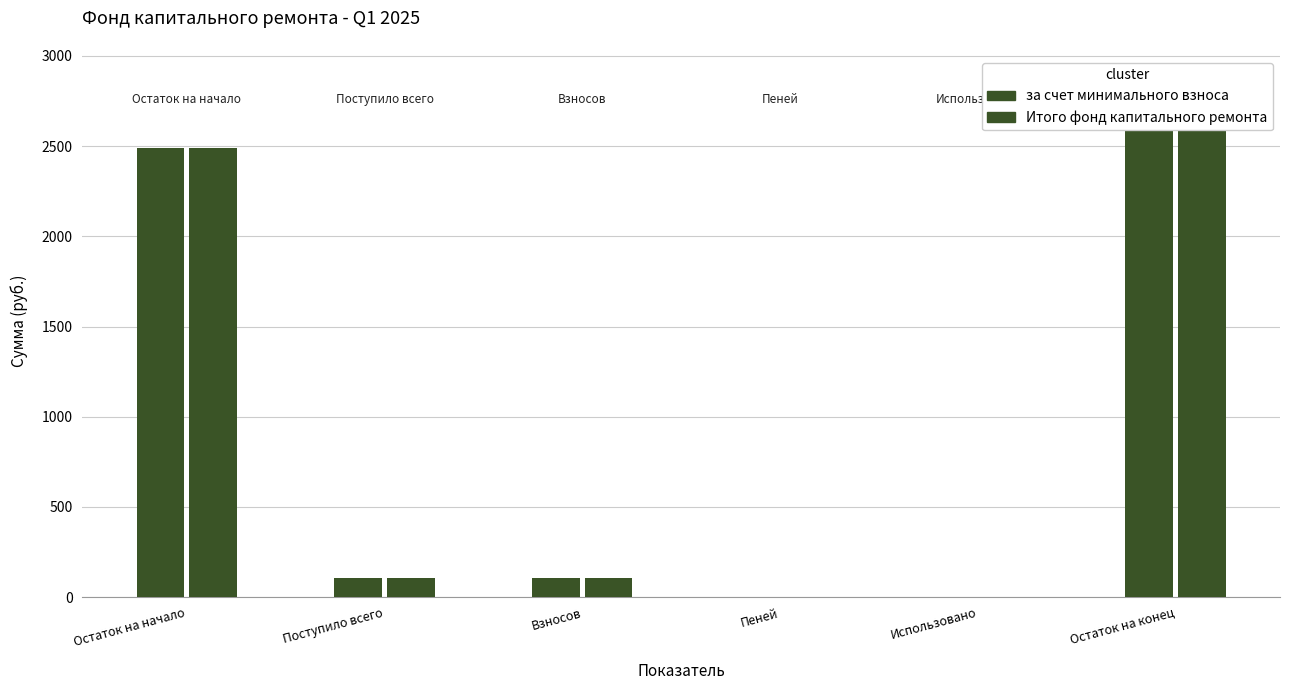

Reading left to right, what are all the values shown in this chart?

за счет минимального взноса: 2490.1	104.5	104.0	0.5	0.0	2594.6
Итого фонд капитального ремонта: 2490.1	104.5	104.0	0.5	0.0	2594.6